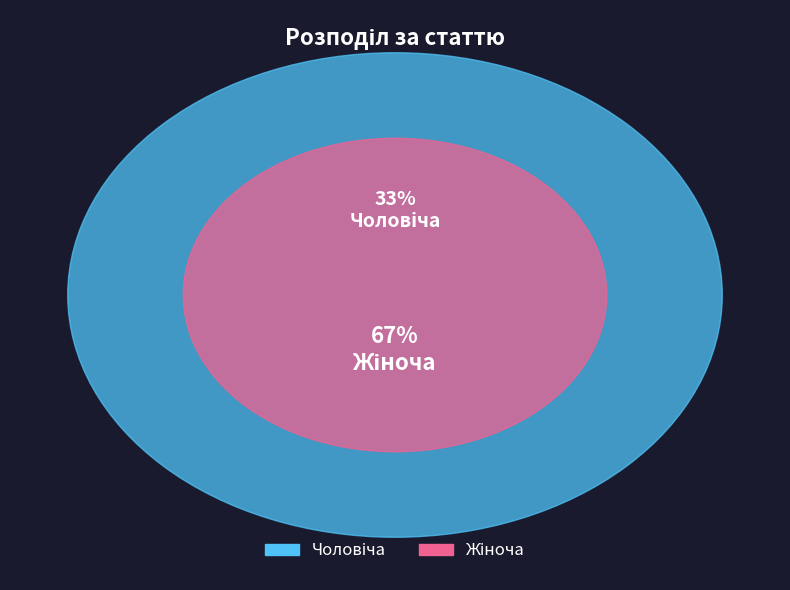

Is it true that Жіноча is 76% of the pie?

False